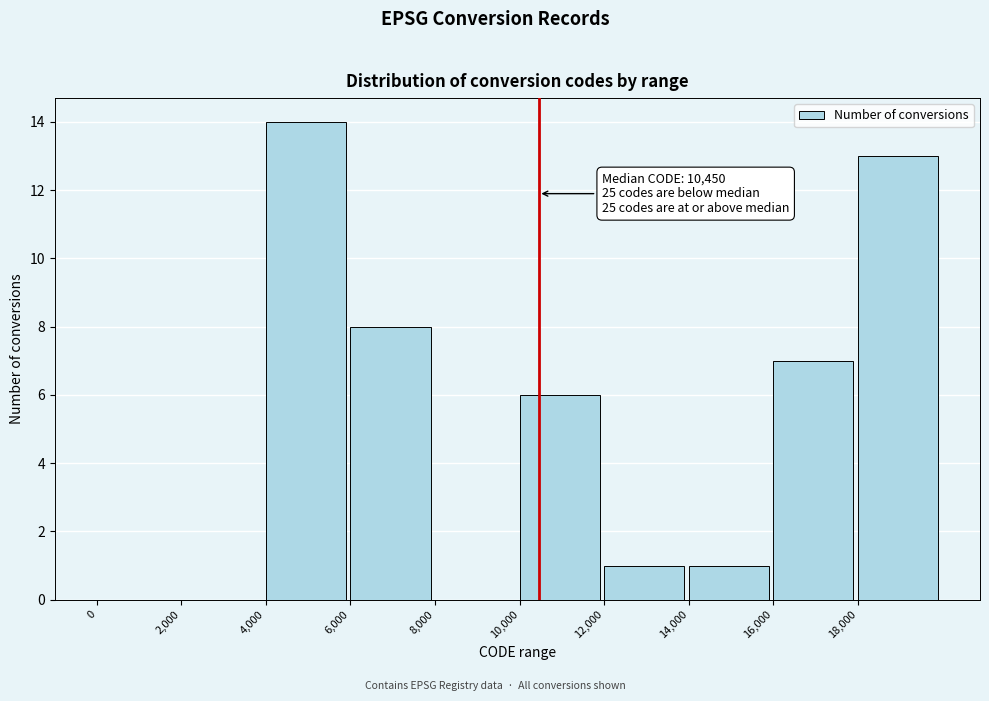

Over which range of the x-axis is the bar tallest?

4000 to 6000